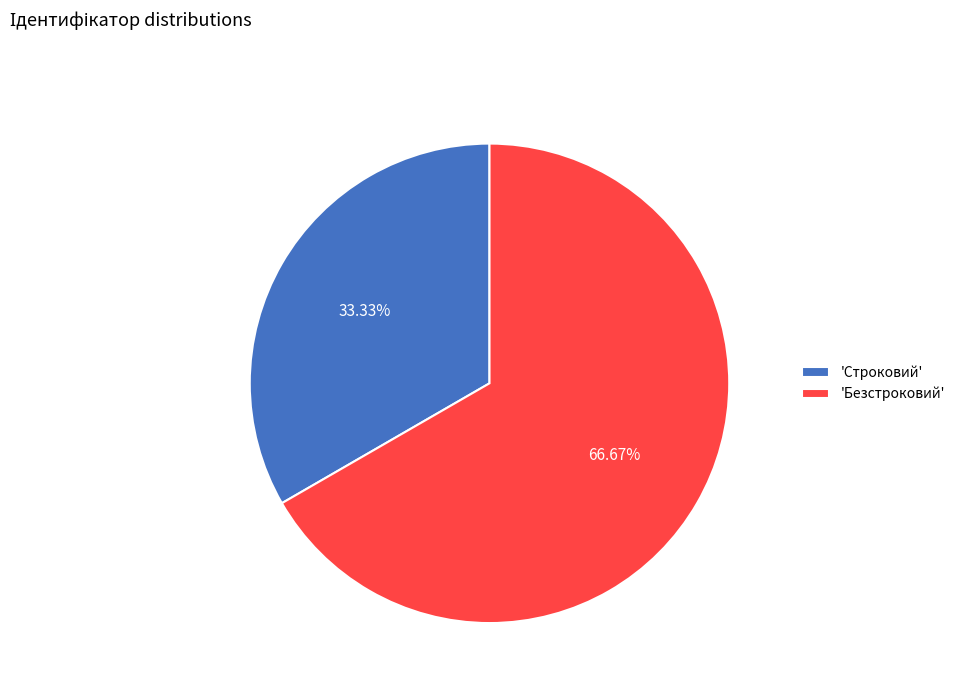

Rank the categories by value from highest to lowest.

'Безстроковий', 'Строковий'